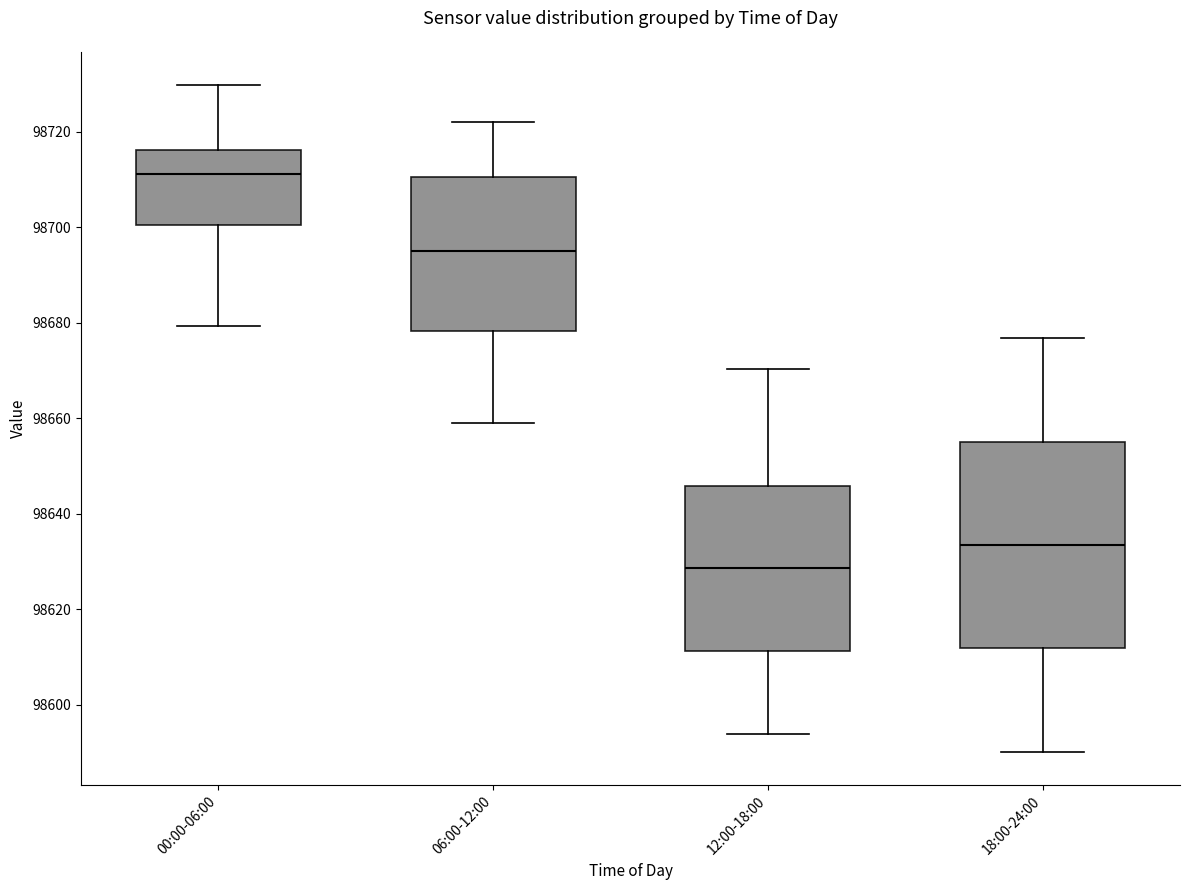

Where is the lower edge of the box for 18:00-24:00 on the y-axis? The values are not printed on the chart, so give them approximately, as read against the axis.

98612